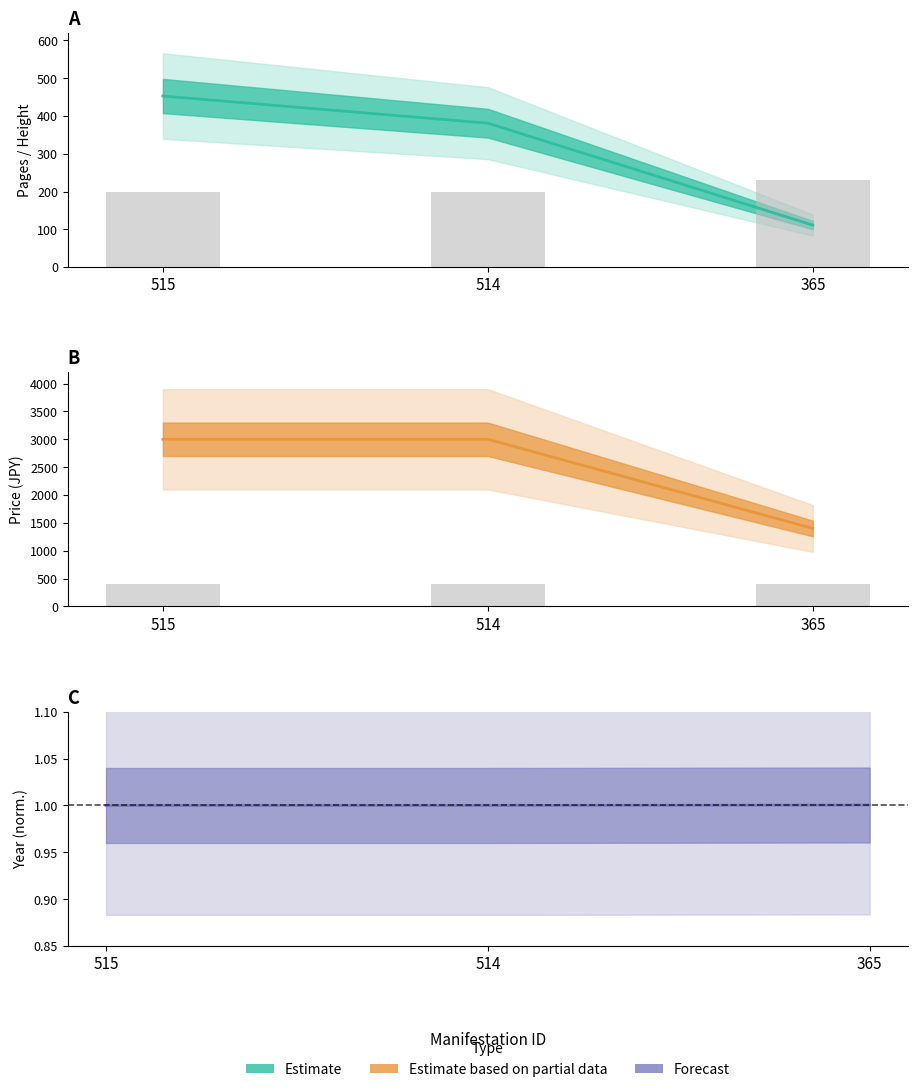

What is the approximate value of height×10 at 515?

200.0